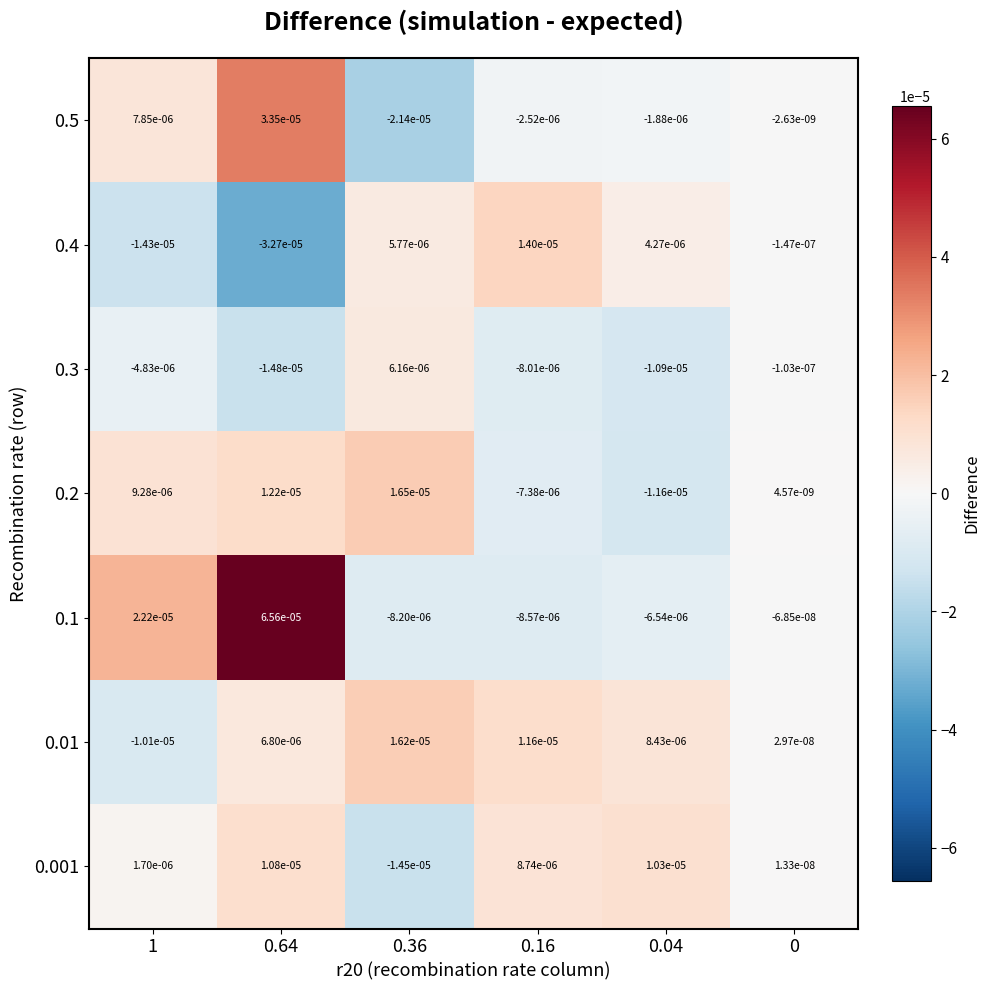

Is the value of 0.01 at 0.04 greater than the value of 0.1 at 0.04?

Yes